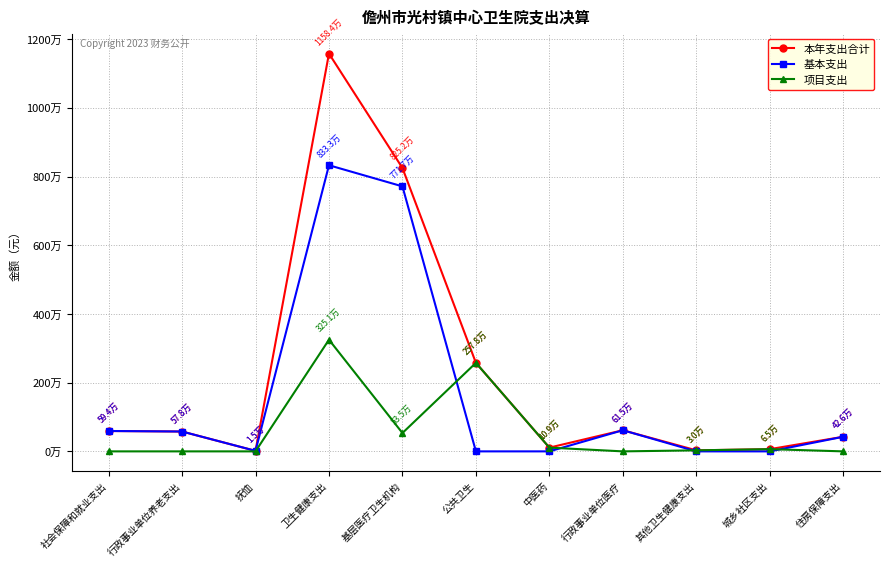

At 卫生健康支出, list the series in order from largest to smallest.

本年支出合计, 基本支出, 项目支出